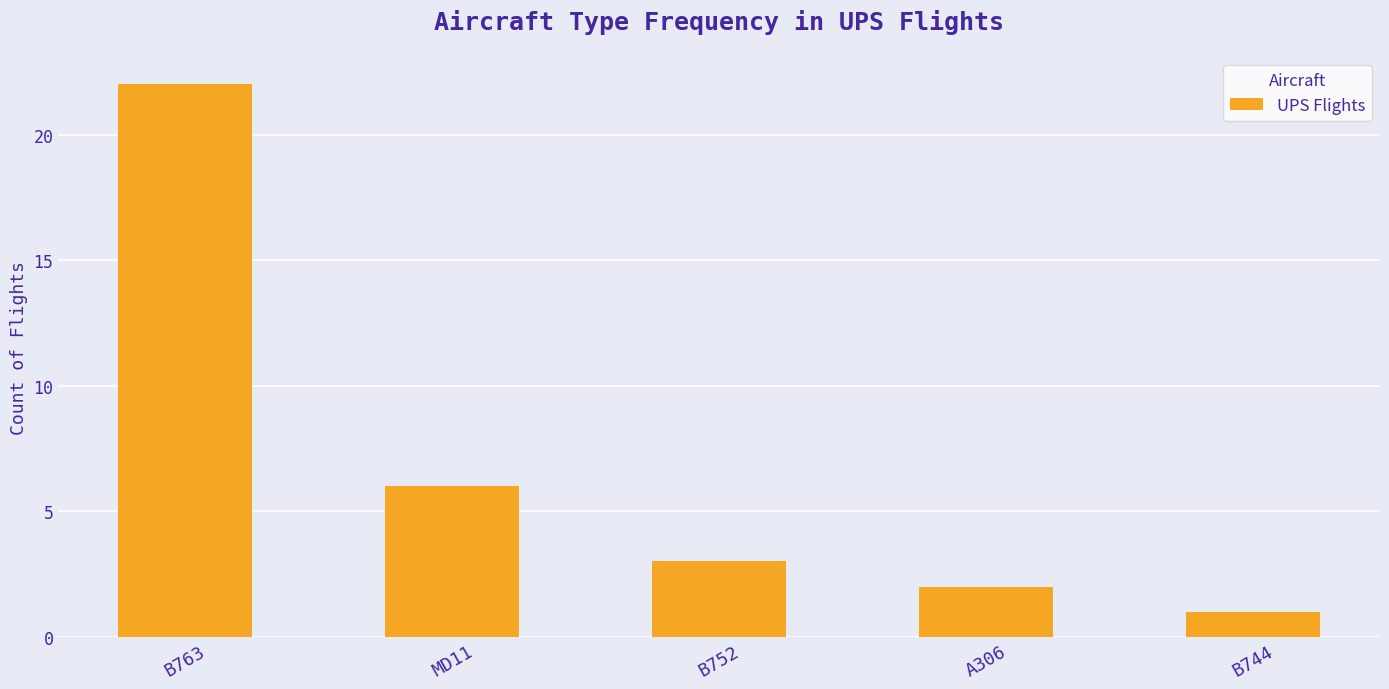

What is the difference between the values at A306 and MD11?

4